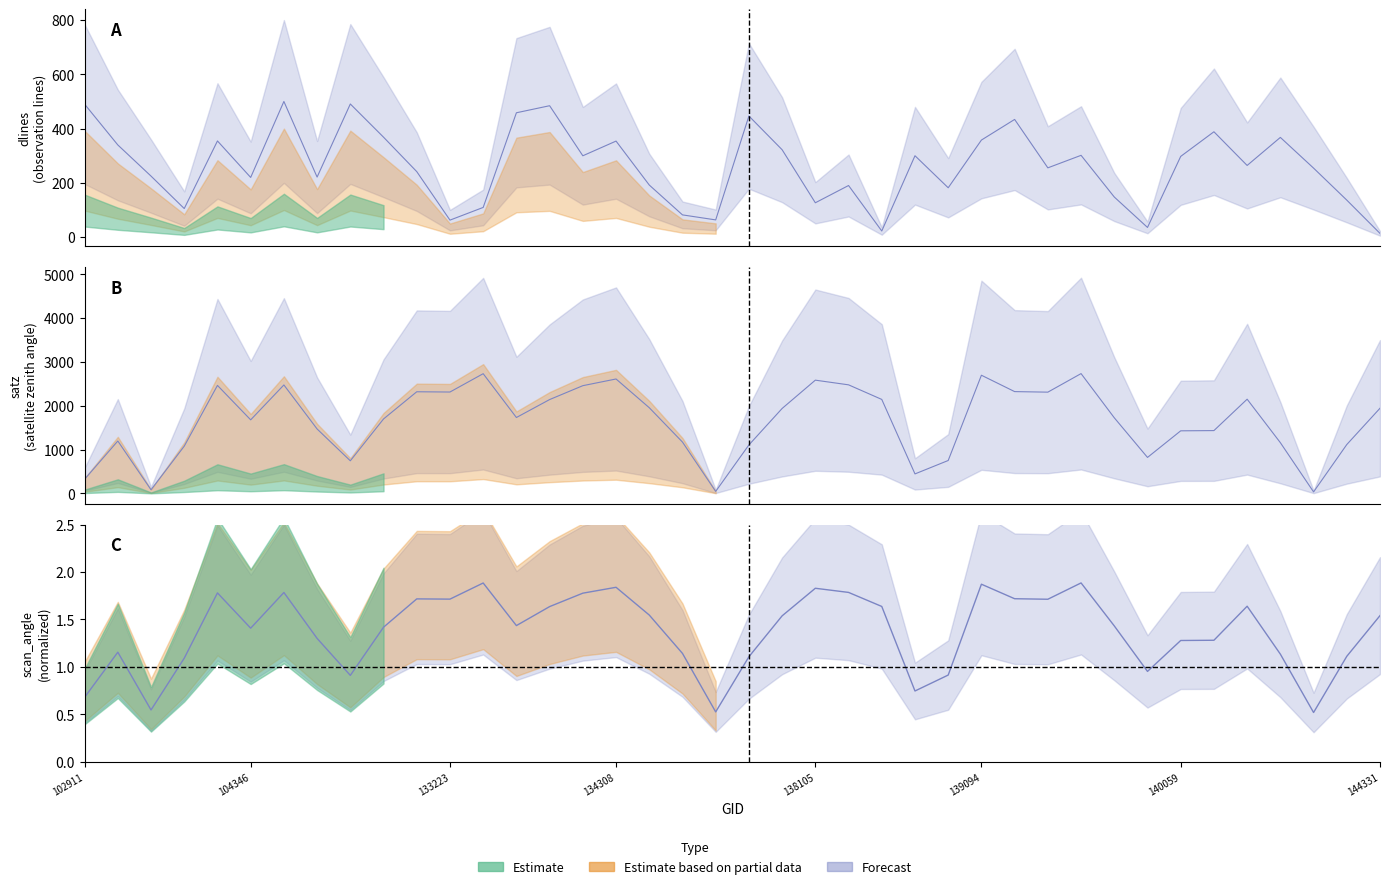

Where does the scan_angle series first go above 1?

103396